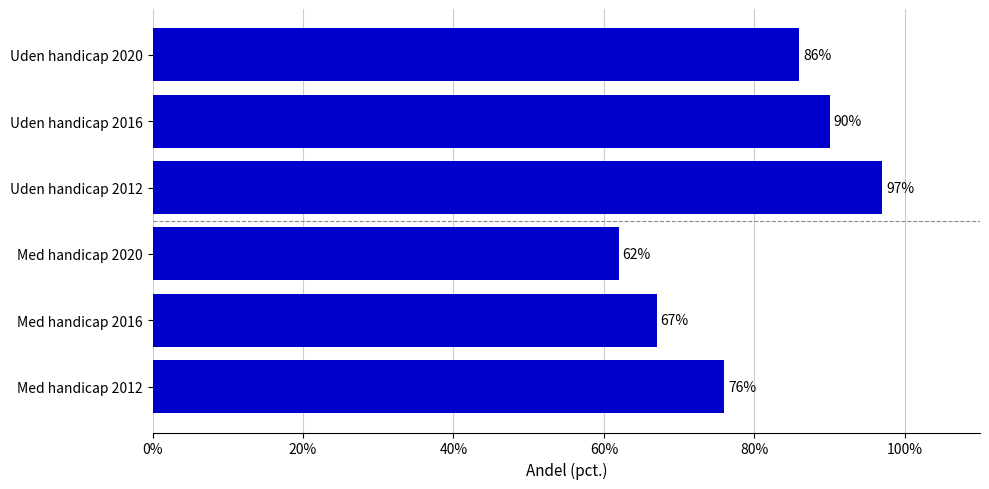

The value of Personer uden handicap at Uden handicap 2012 is 63. True or false?

False